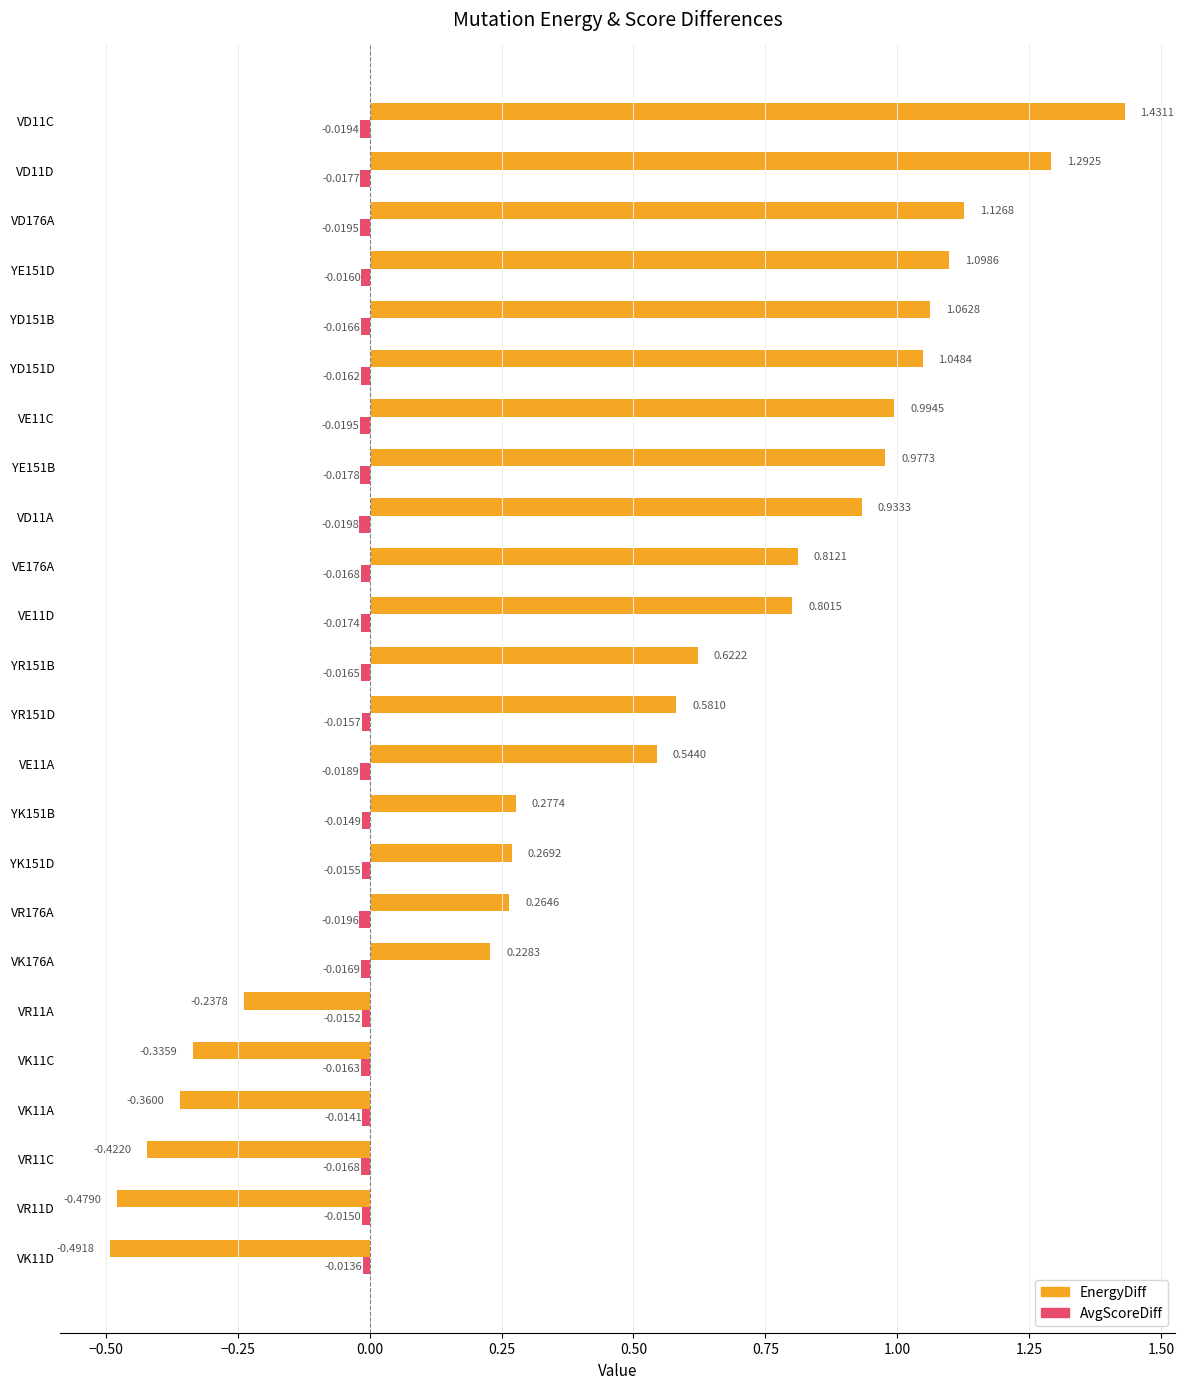

Which series has the largest total across all categories?

EnergyDiff